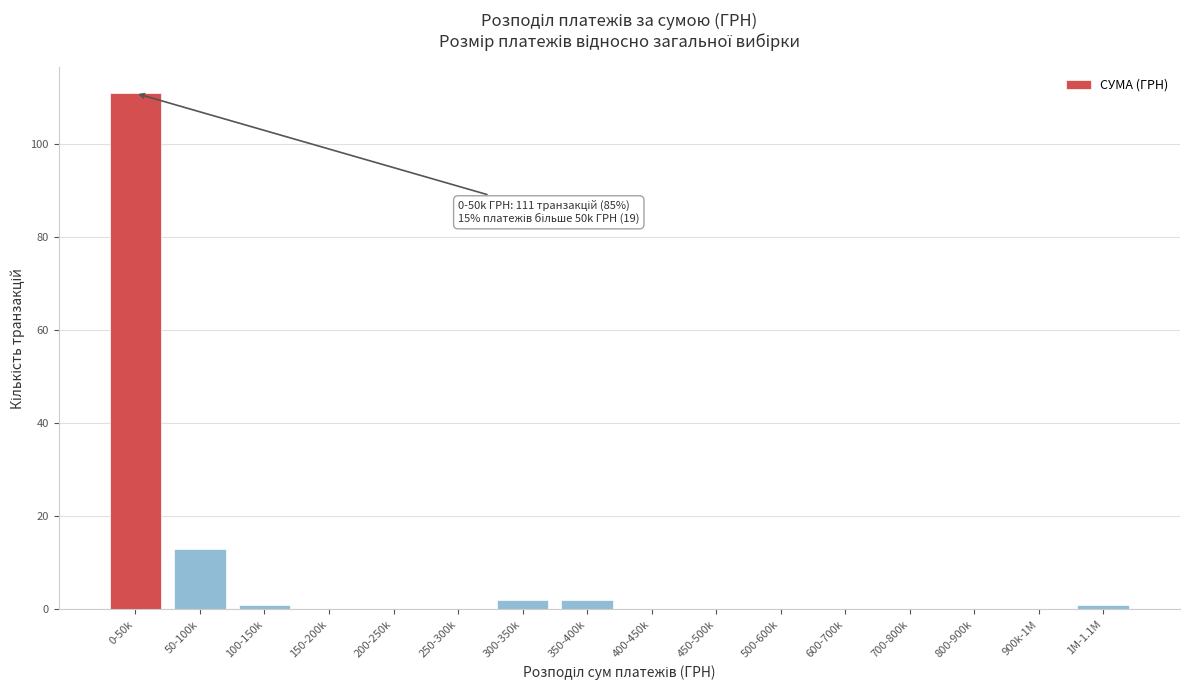

Reading left to right, transcribe all the data shown in this chart.

0-50k=111	50-100k=13	100-150k=1	150-200k=0	200-250k=0	250-300k=0	300-350k=2	350-400k=2	400-450k=0	450-500k=0	500-600k=0	600-700k=0	700-800k=0	800-900k=0	900k-1M=0	1M-1.1M=1